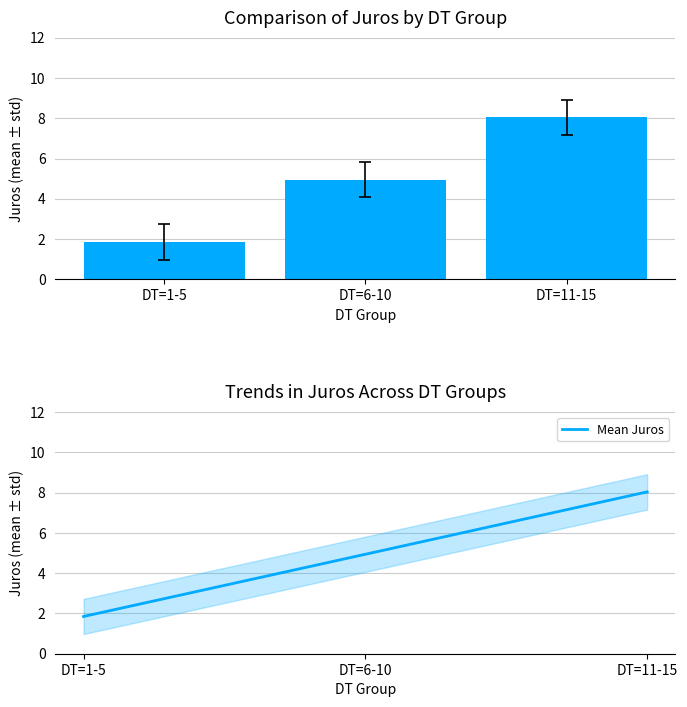

Count the number of categories in the chart.

3